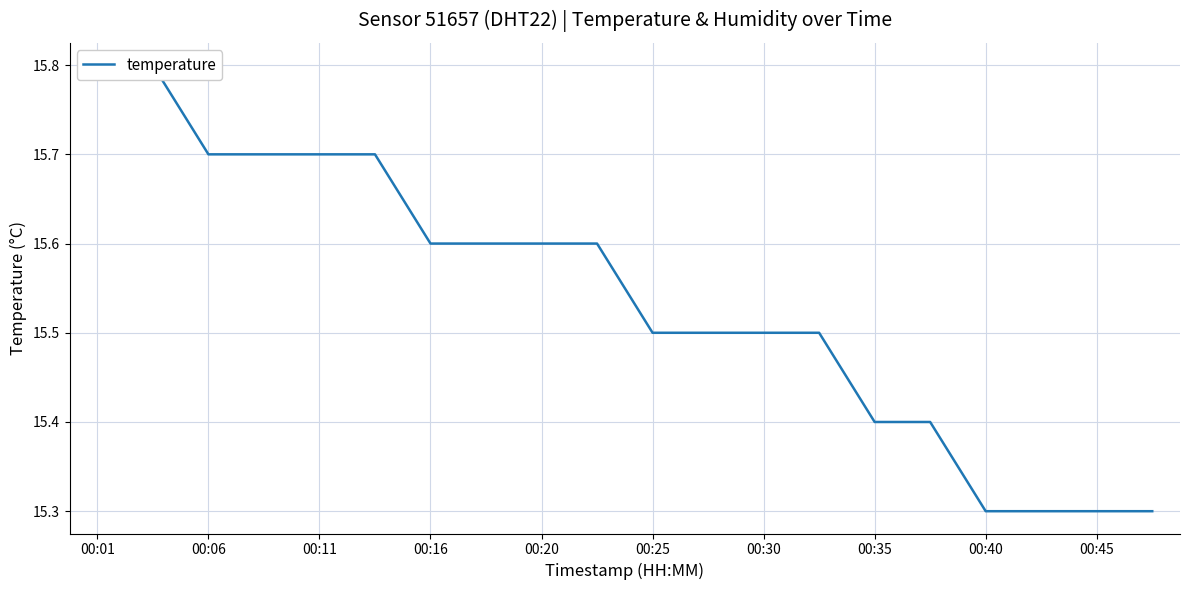

True or false: there are more than 0 points higher than both neighbors.

False